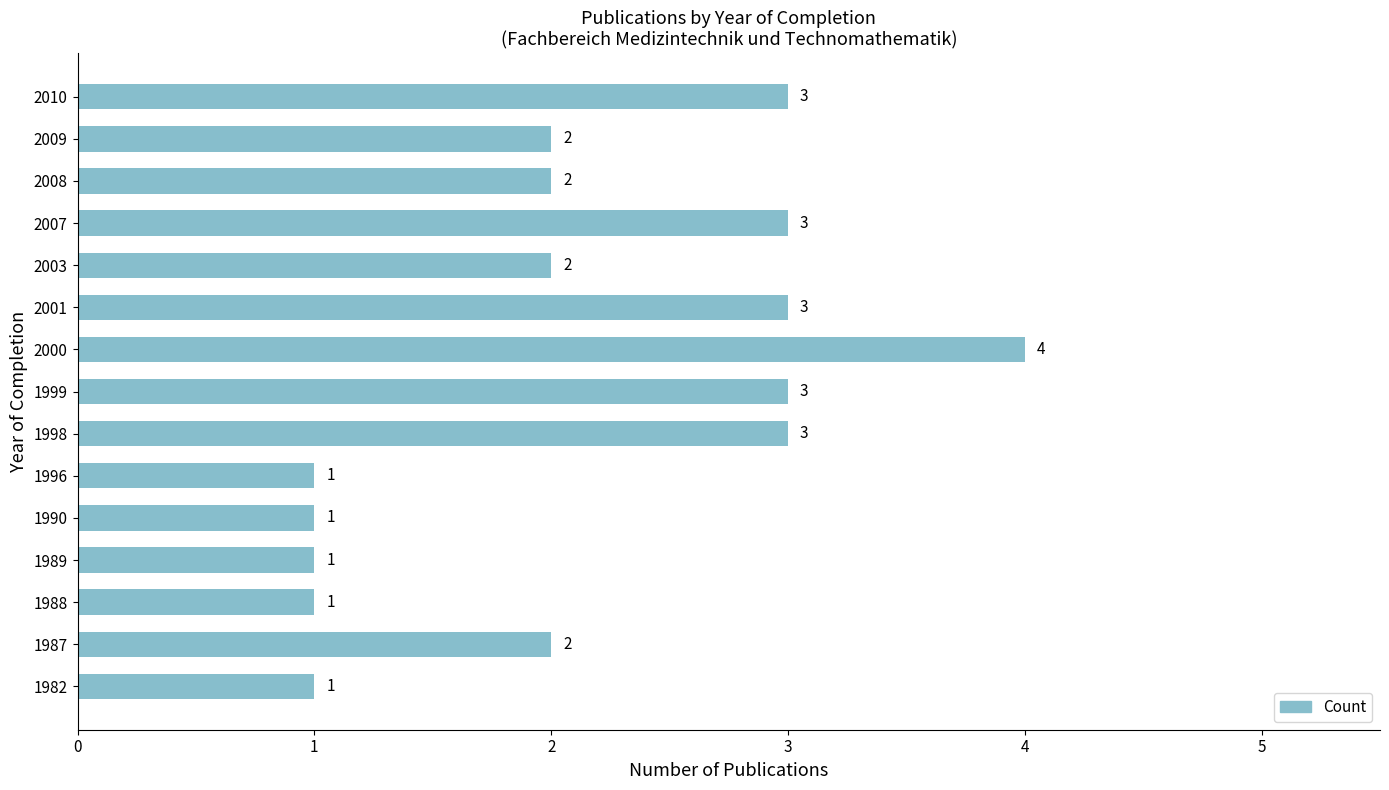

Approximately how many times larger is the value at 1999 compared to 2001?

1.0